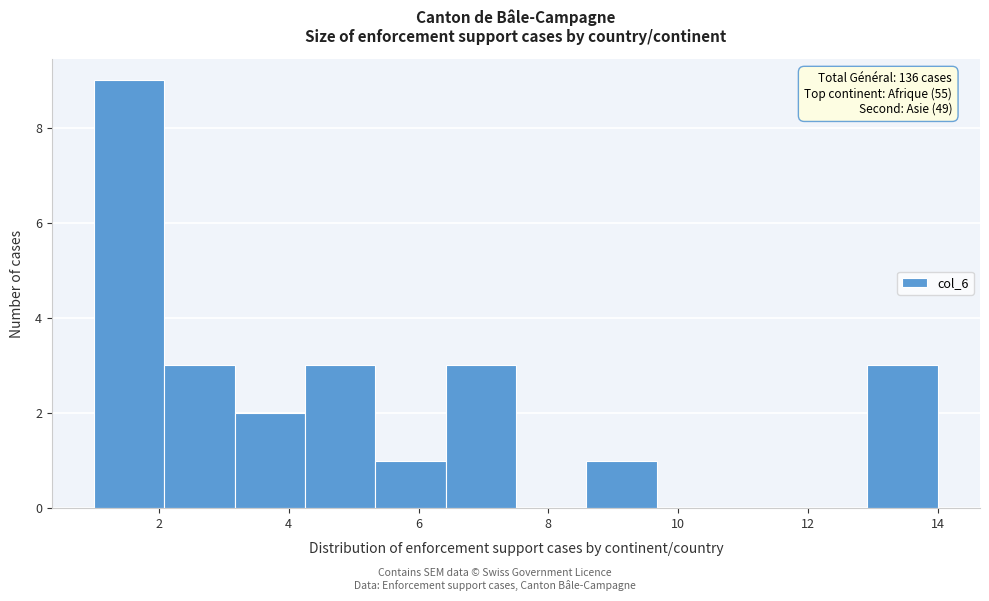

Which range on the x-axis has the tallest bar?

1.0 to 2.0